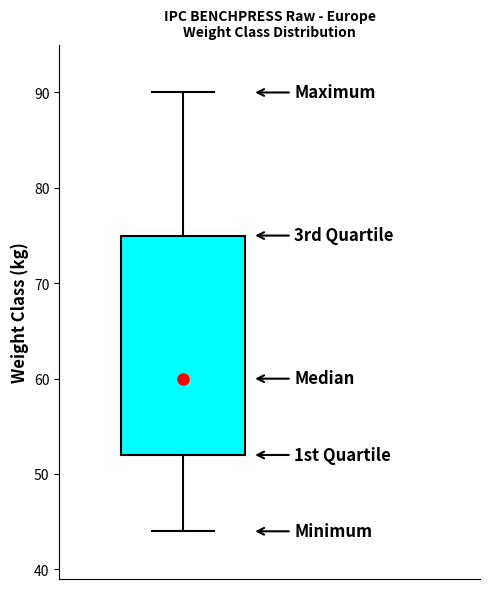

Transcribe this box plot: give where the median line is, the range the box spans, and where the two whiskers end, as read against the y-axis. The values are not printed on the chart, so give them approximately, as read against the axis.

median 60, box 52 to 75, whiskers 44 to 90